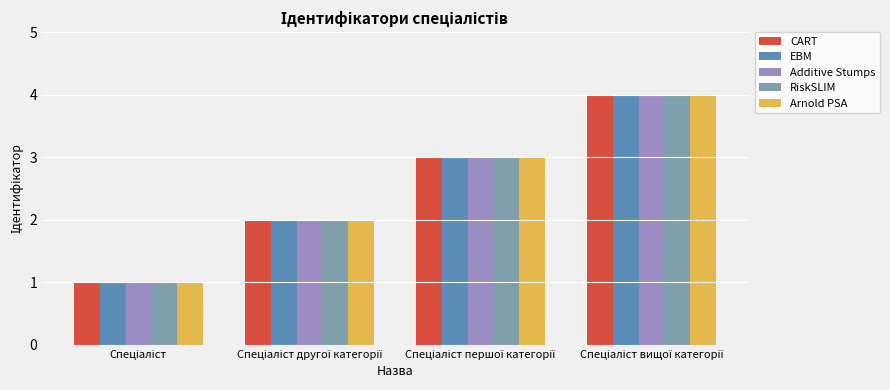

What are all the series names shown in the legend?

CART, EBM, Additive Stumps, RiskSLIM, Arnold PSA